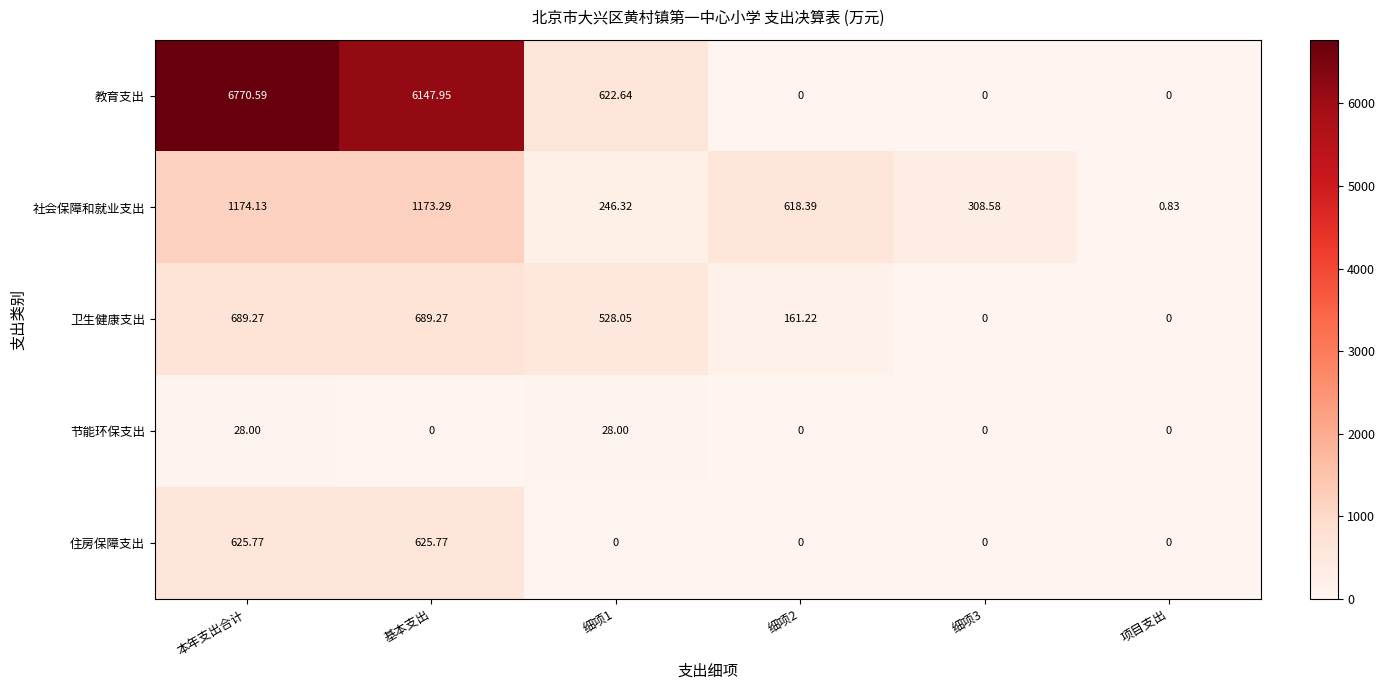

Which series has the largest range (max minus min)?

教育支出